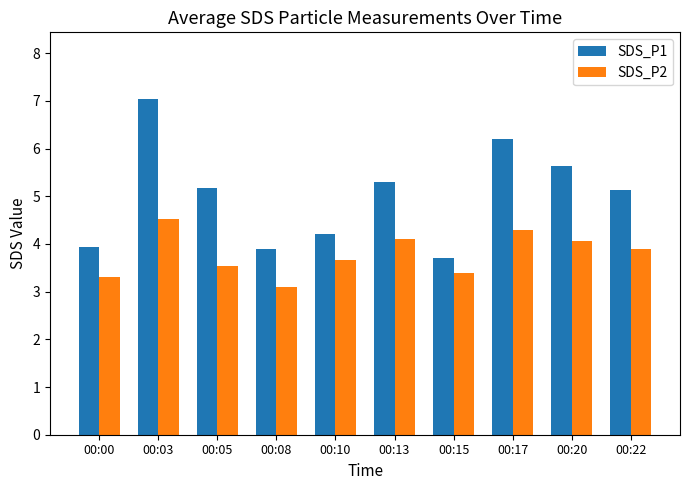

At how many categories does at least one series exceed 3?

10